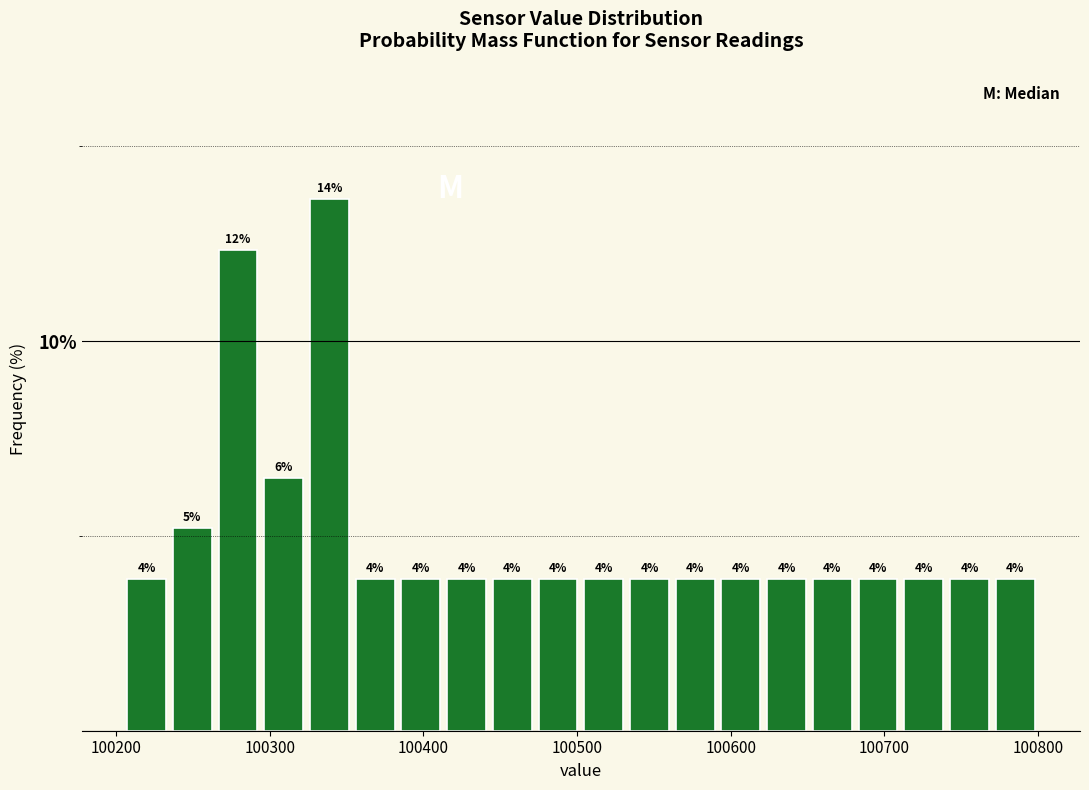

Read against the x-axis, roughly where is the centre of the tallest bar?

100340